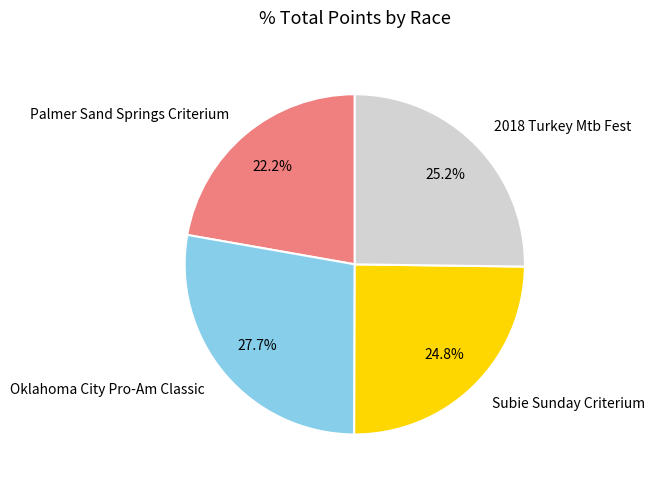

How many slices are in this pie chart?

4